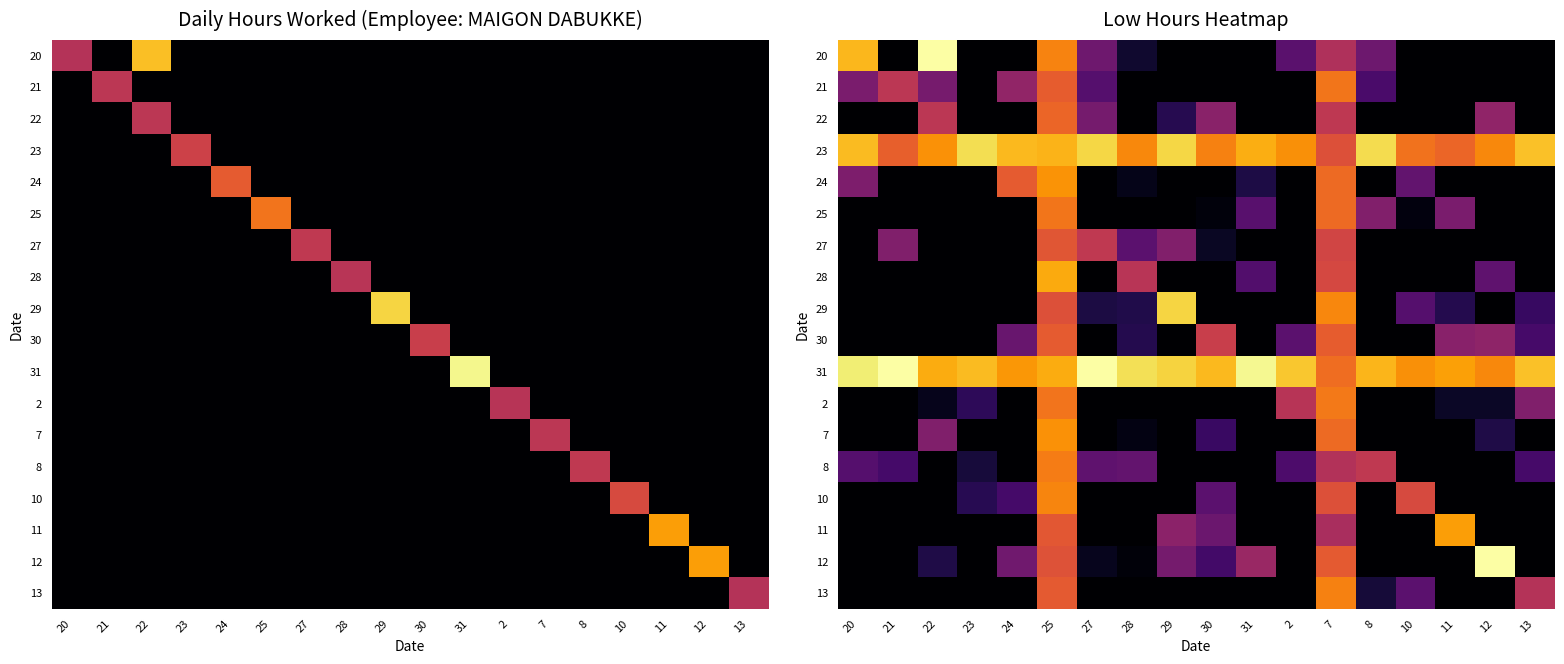

Rank the series at 11 from lowest to highest value.

20, 21, 22, 24, 27, 28, 7, 8, 10, 12, 13, 2, 29, 25, 30, 23, 11, 31